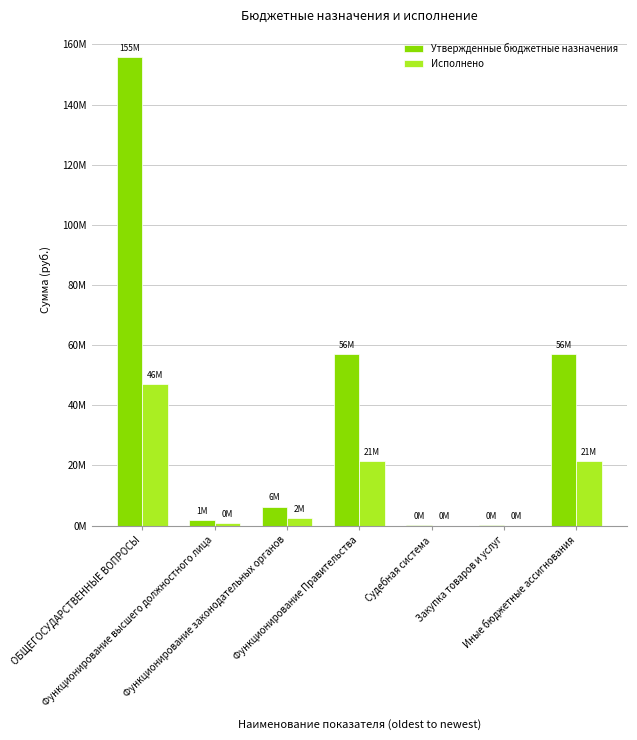

True or false: Исполнено has a value of 740900.9 at Функционирование высшего должностного лица.

True